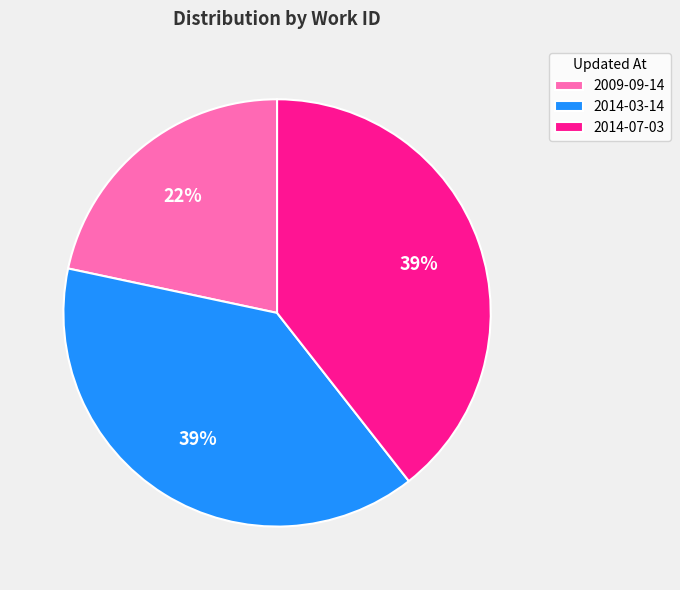

How many segments does this pie chart have?

3